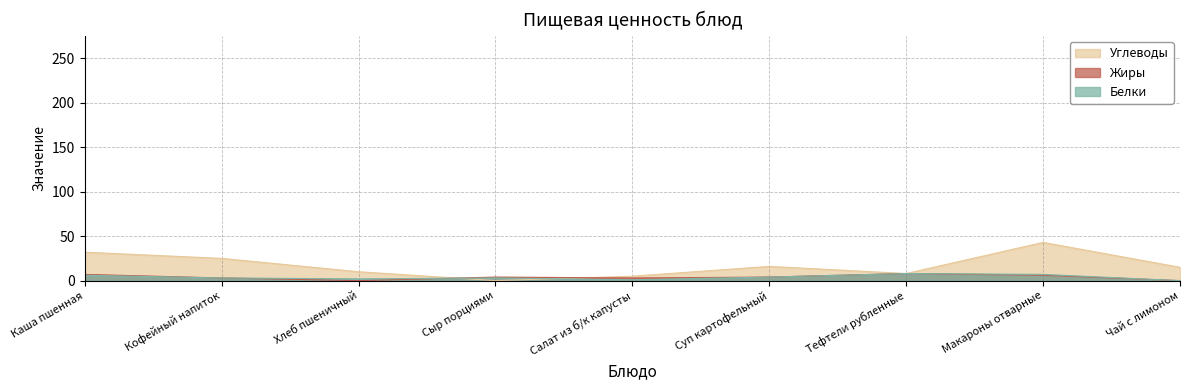

Which series ends up on top after the final intersection of Белки and Углеводы?

Углеводы